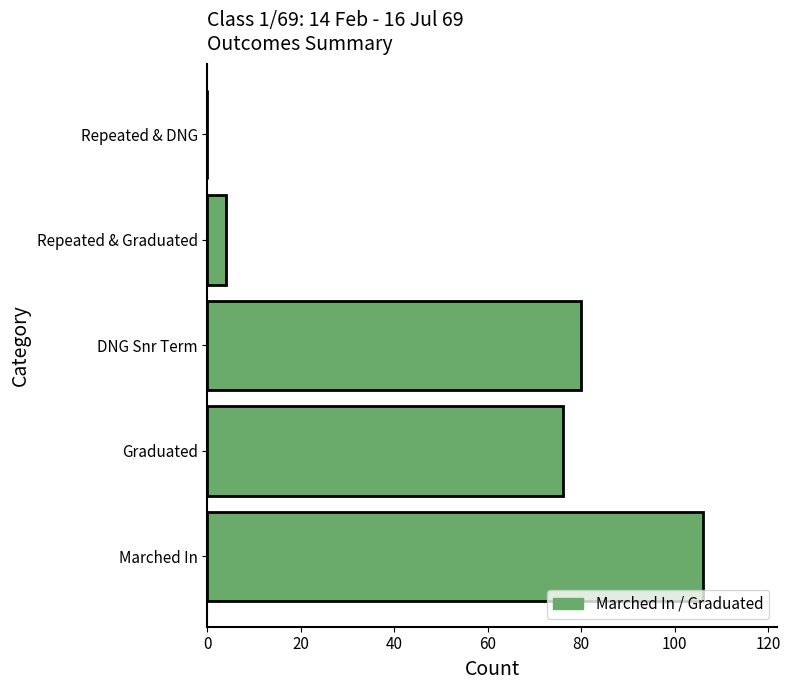

Count the number of data series in this chart.

1